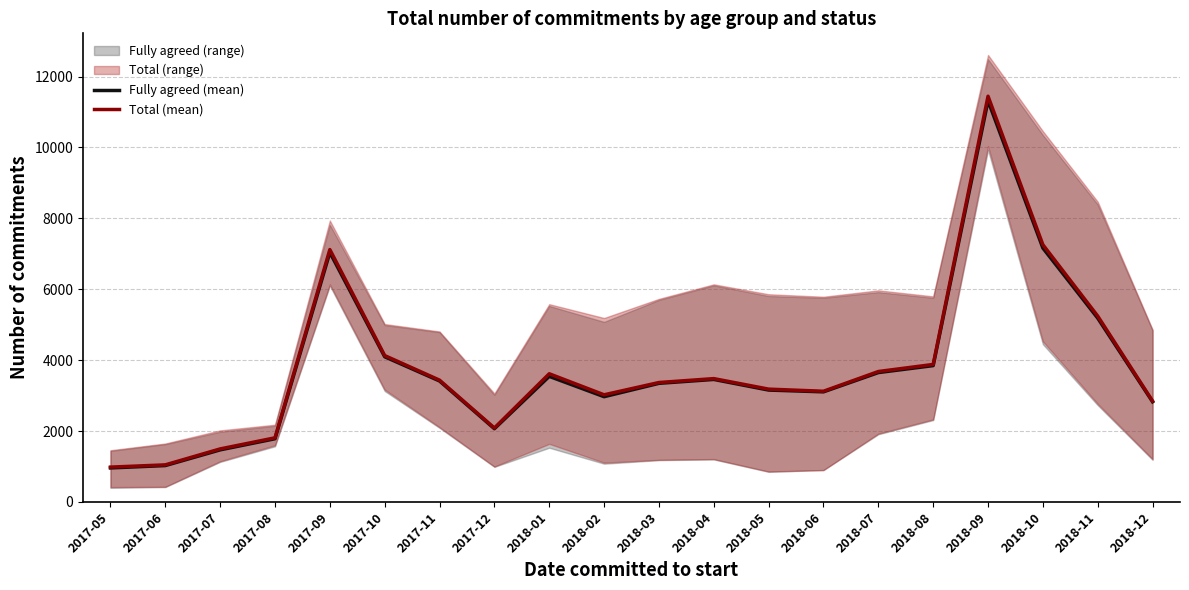

True or false: Fully agreed (mean) and Total (mean) intersect in this chart.

False